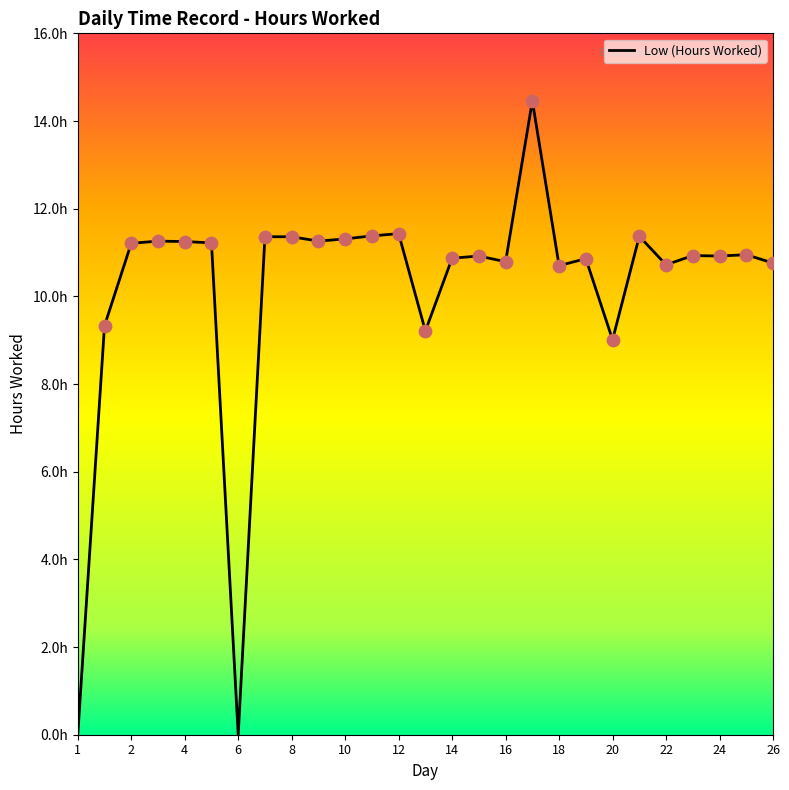

Does the chart have visible grid lines?

No